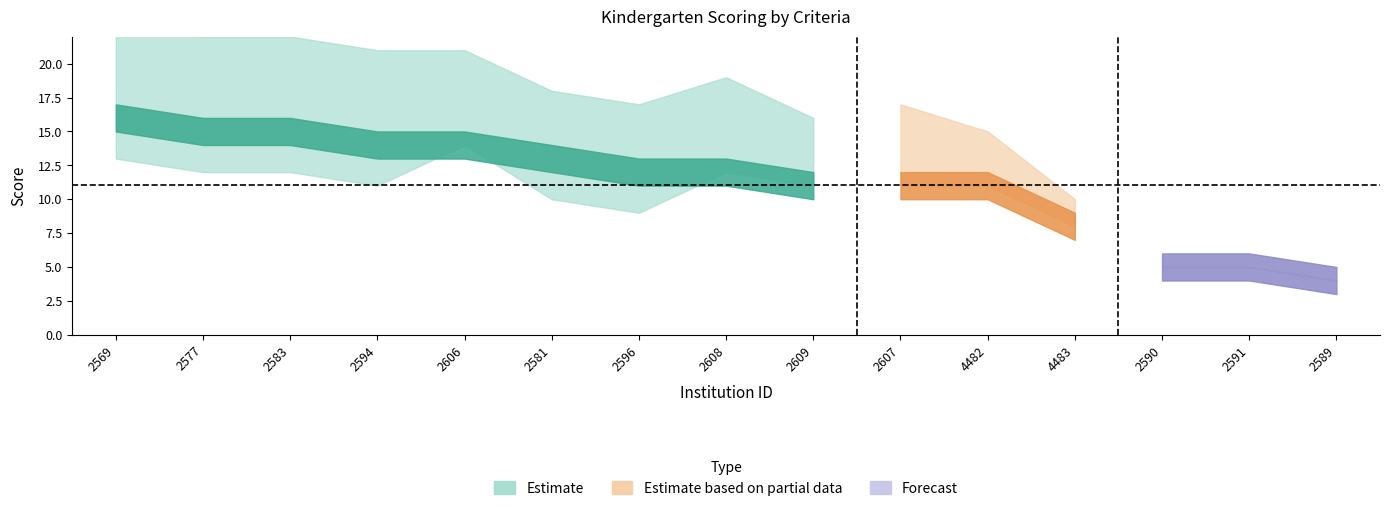

True or false: criteria2 has more than 1 interior local peaks.

True